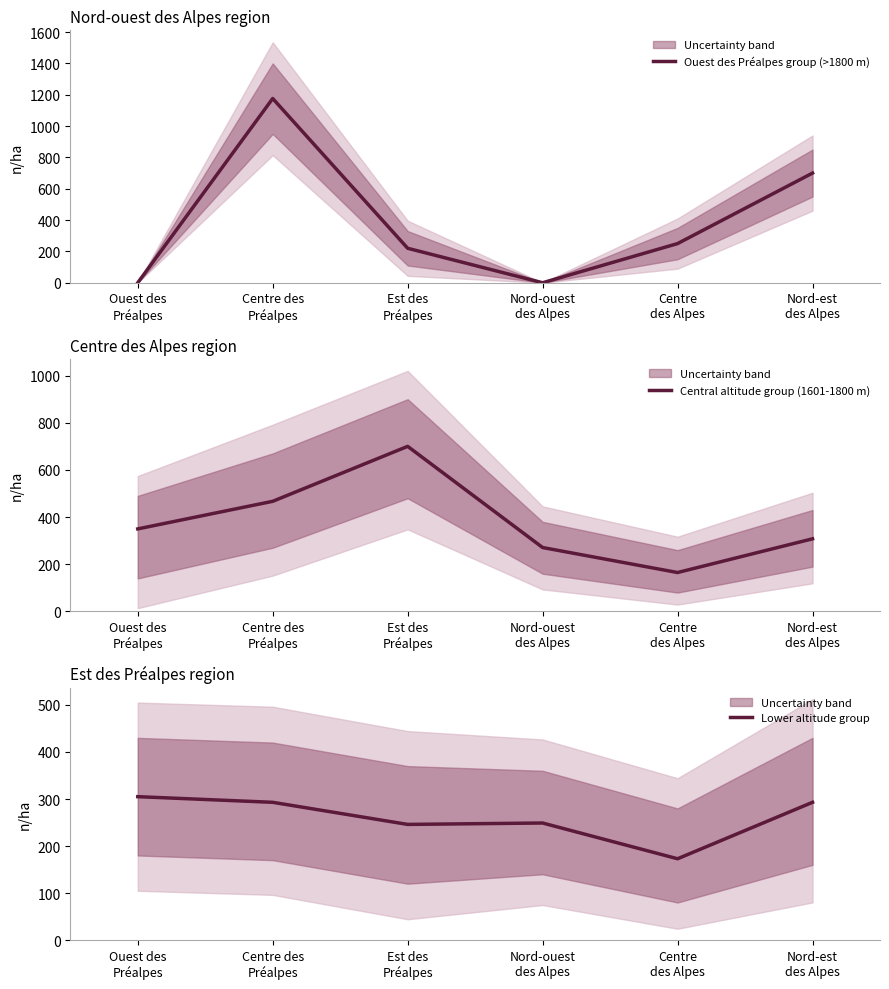

Where do Ouest des Préalpes group (>1800 m) and Lower altitude group first cross each other?

Ouest des
Préalpes and Centre des
Préalpes